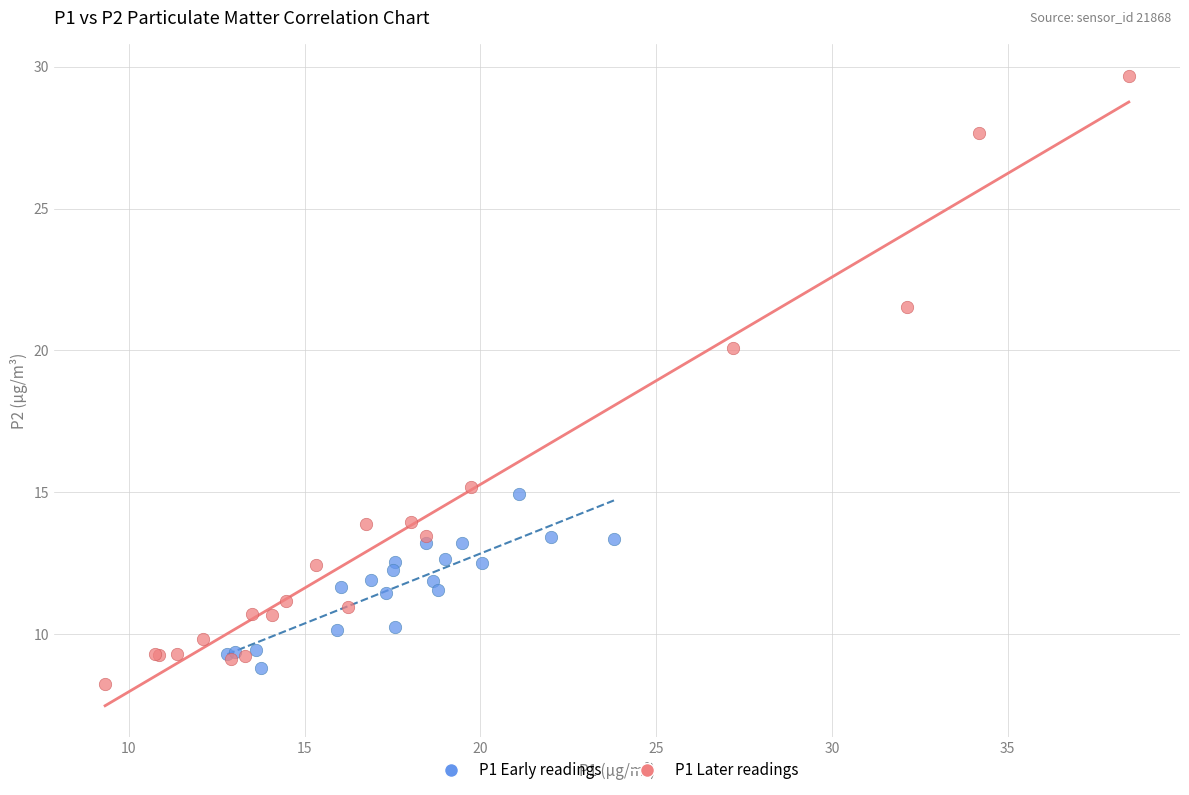

Which series has the largest Y range (max minus min)?

P1 Later readings